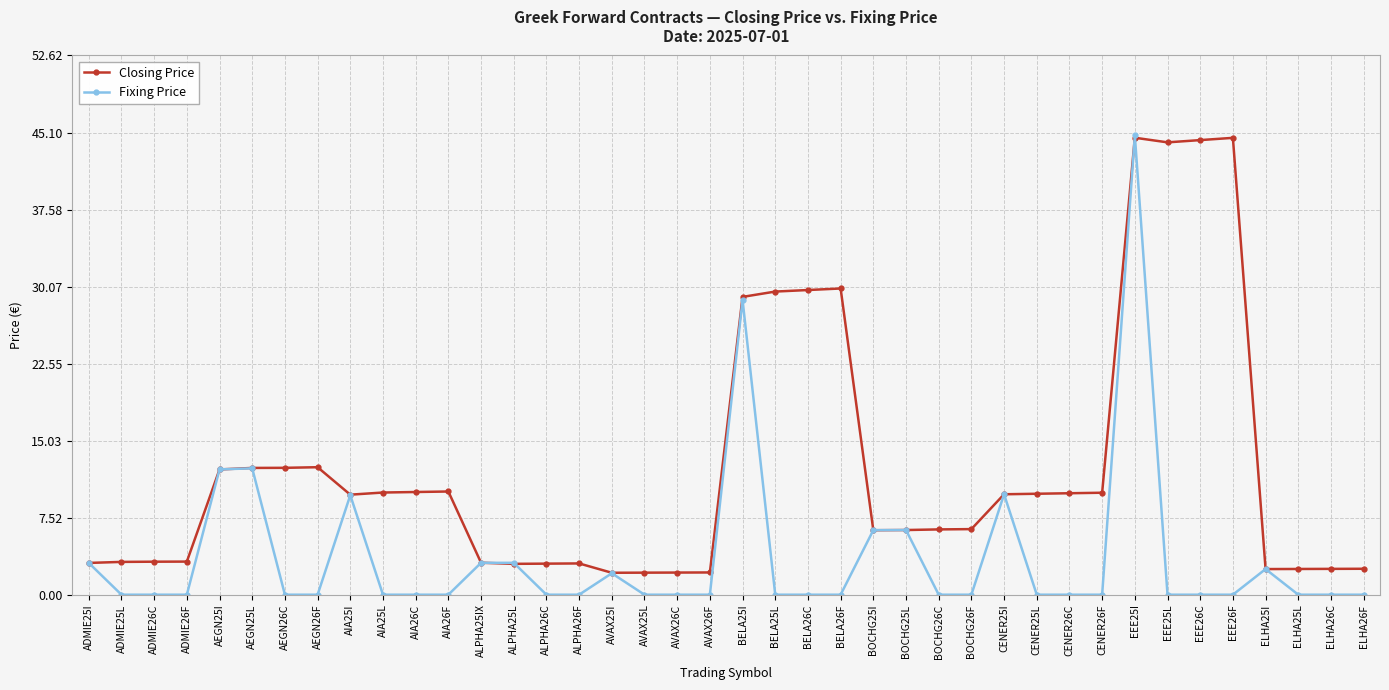

What is the label of the 8th point from the left?

AEGN26F